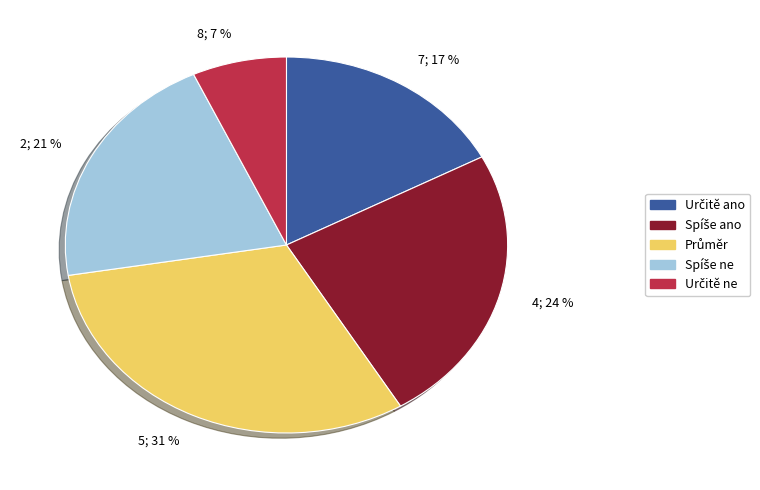

Is there any slice that represents more than half of the pie?

No